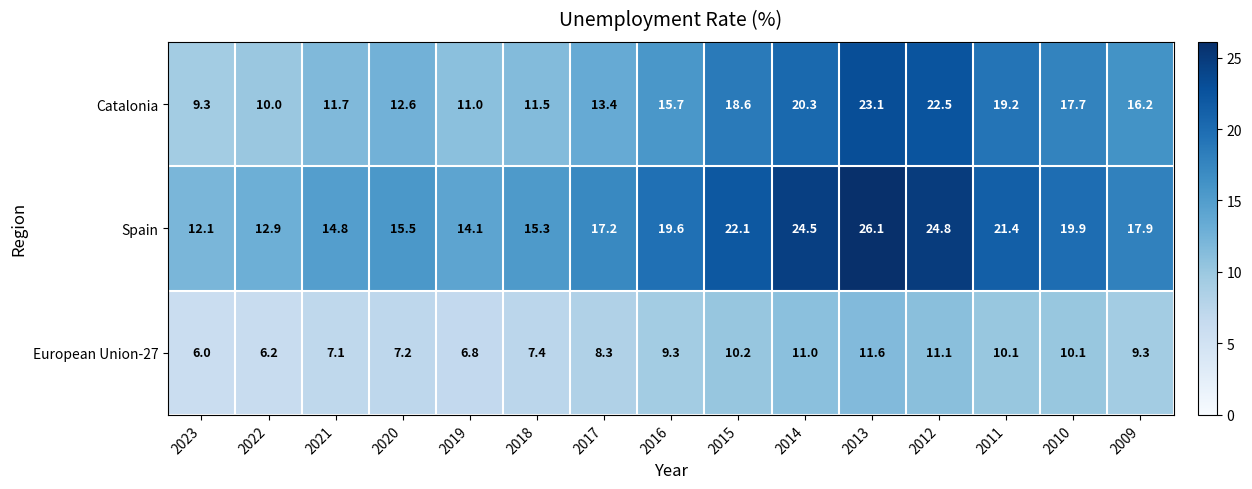

Is it true that Spain equals 20.7 at 2020?

False